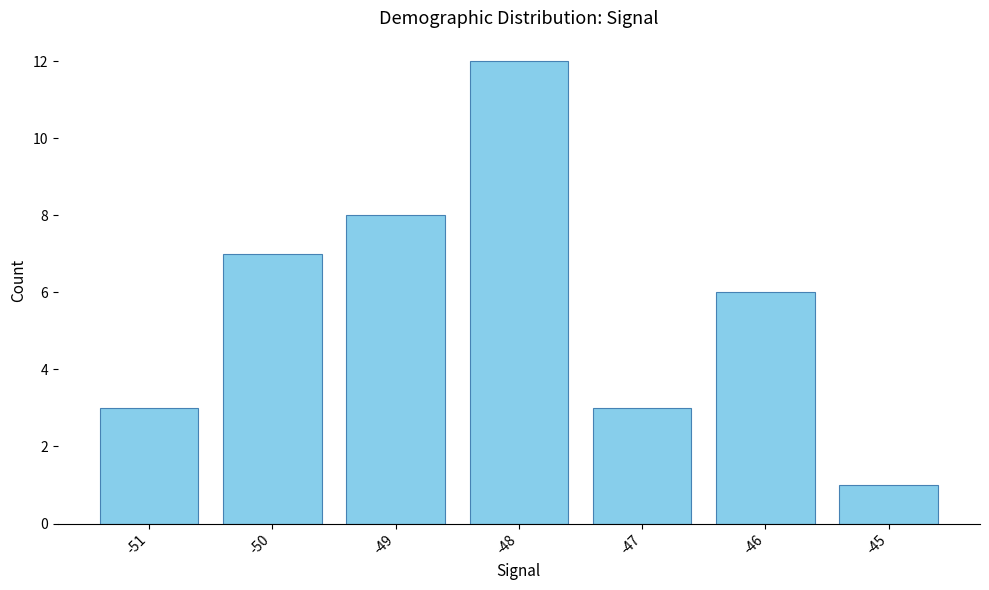

What is the difference between the maximum and minimum values?

11